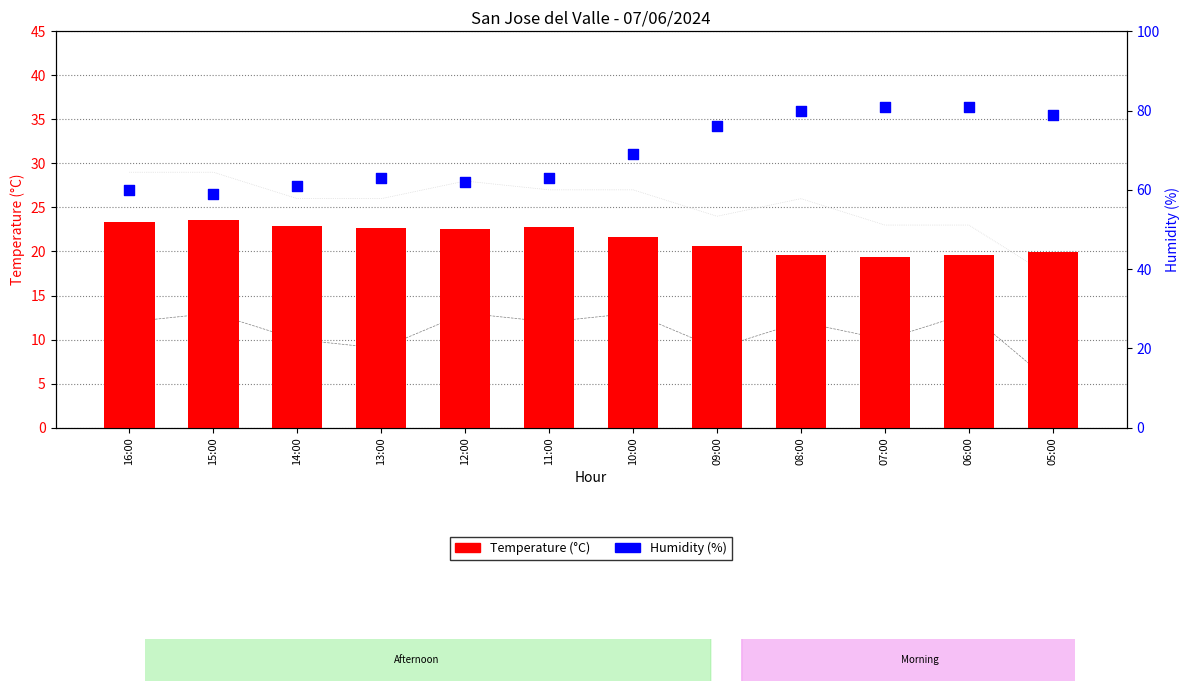

At which category is the sum across all series the highest?

08:00